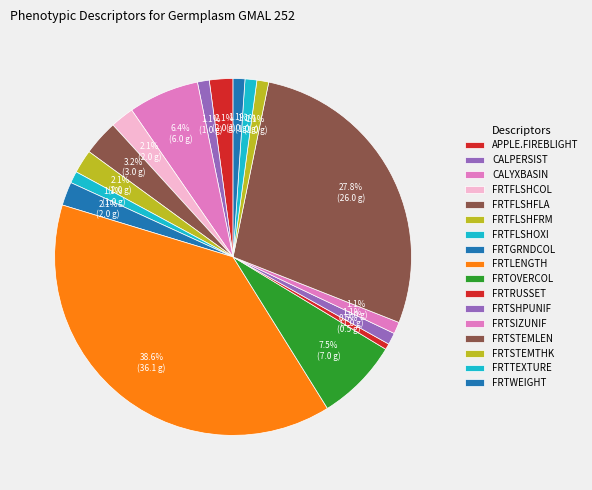

Rank the categories by value from lowest to highest.

FRTRUSSET, CALPERSIST, FRTFLSHOXI, FRTSHPUNIF, FRTSIZUNIF, FRTSTEMTHK, FRTTEXTURE, FRTWEIGHT, APPLE.FIREBLIGHT, FRTFLSHCOL, FRTFLSHFRM, FRTGRNDCOL, FRTFLSHFLA, CALYXBASIN, FRTOVERCOL, FRTSTEMLEN, FRTLENGTH